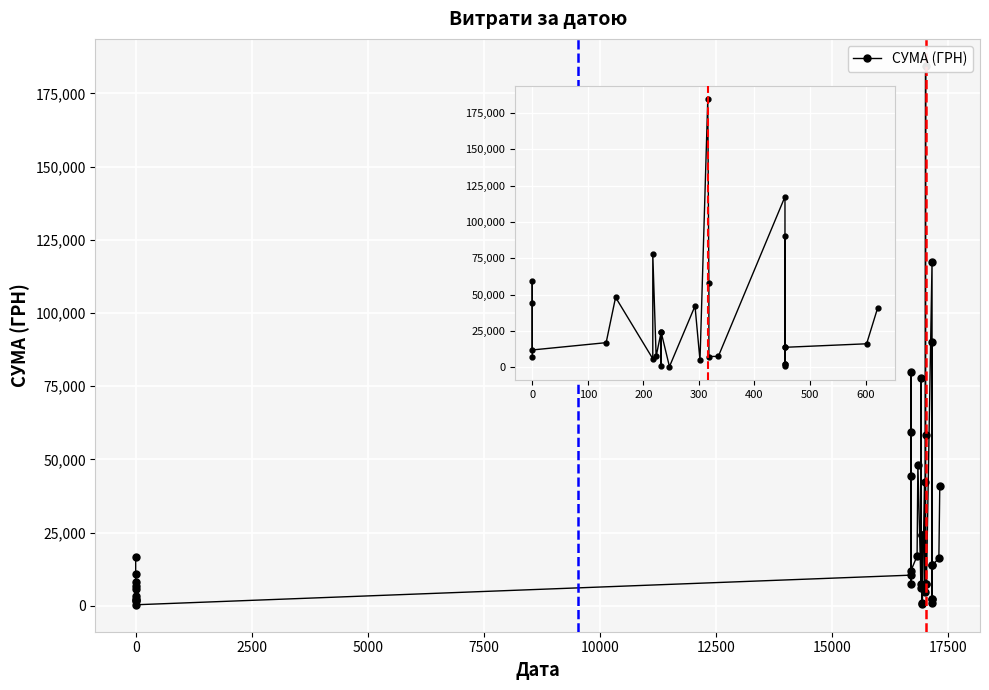

What is the value of the 16th point from the left?

184432.0